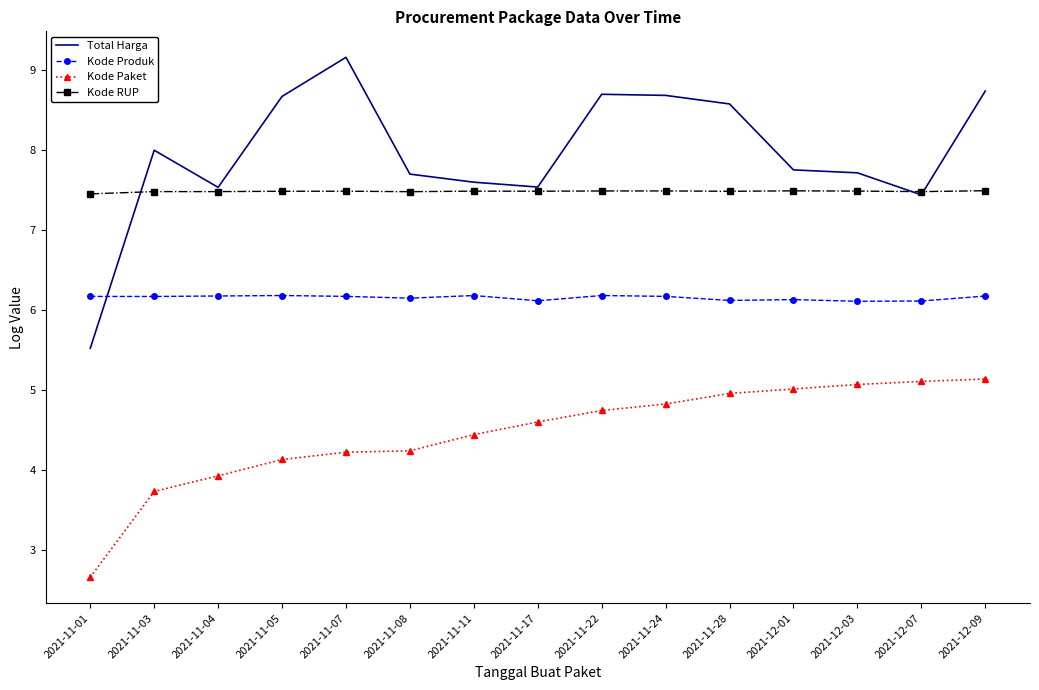

Which series has the largest range (max minus min)?

Total Harga